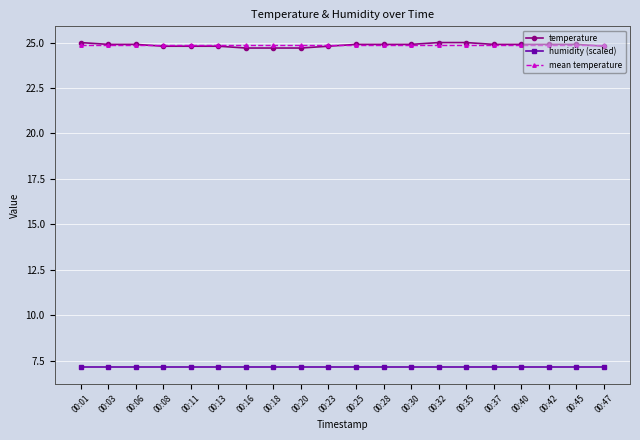

Which series has the widest spread of values?

temperature